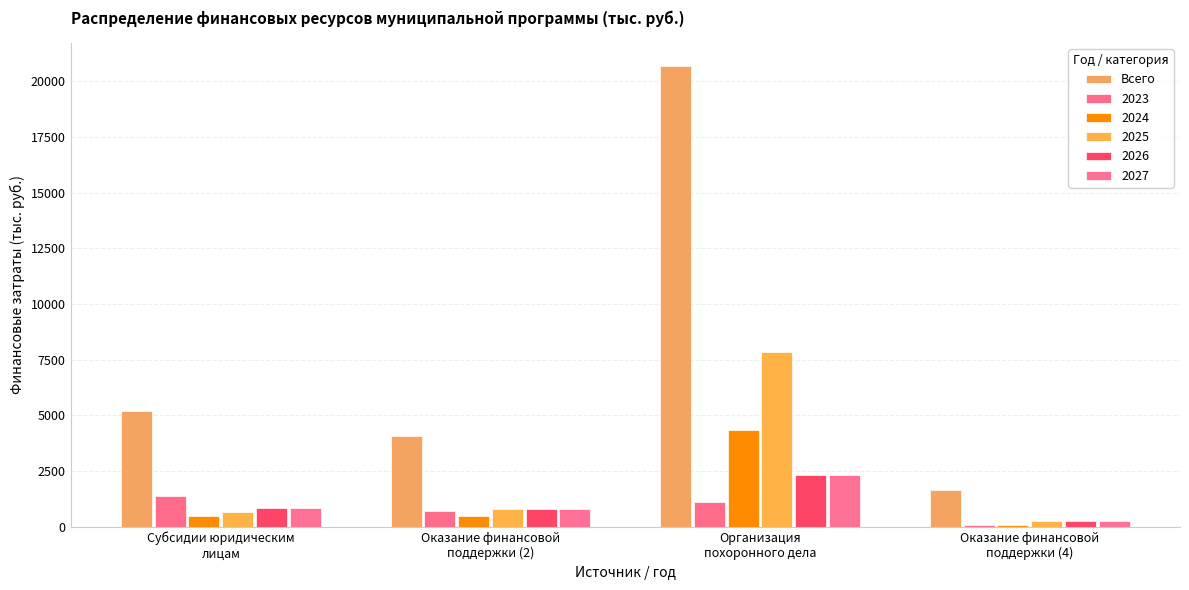

How many distinct data groups are displayed?

6